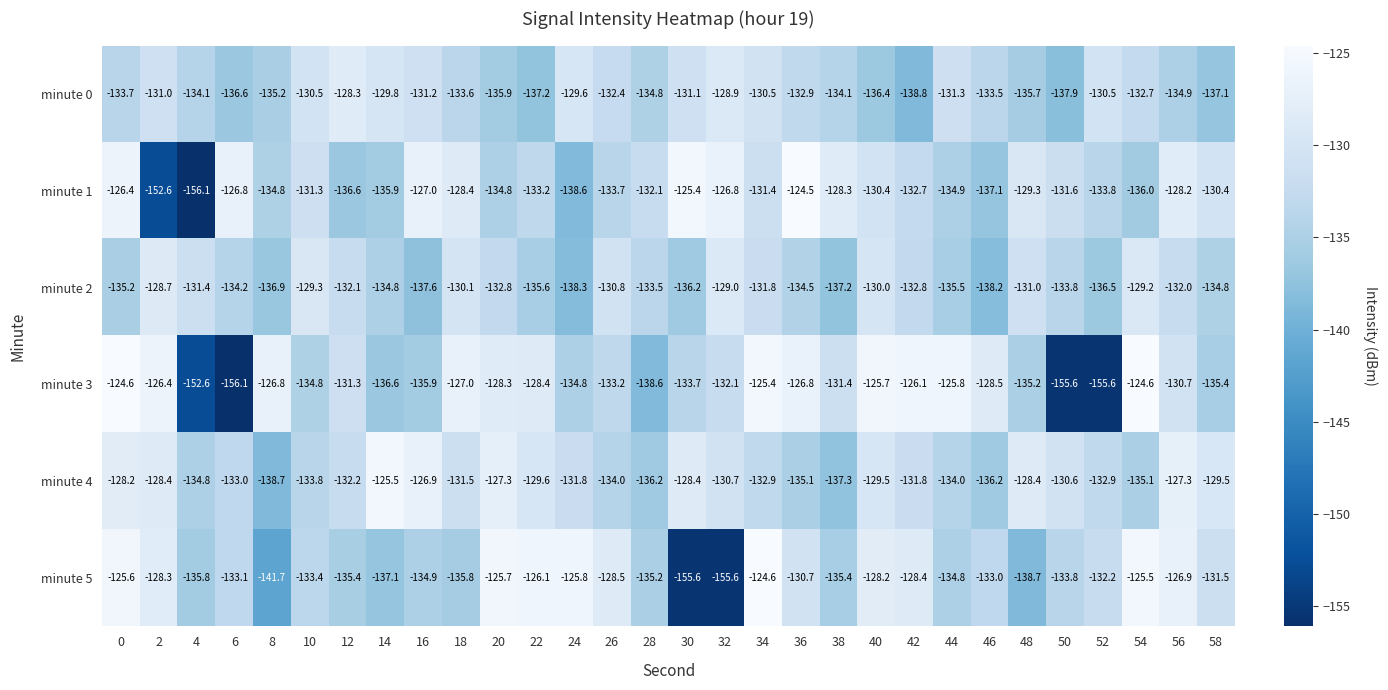

How many data points does each series have?

30